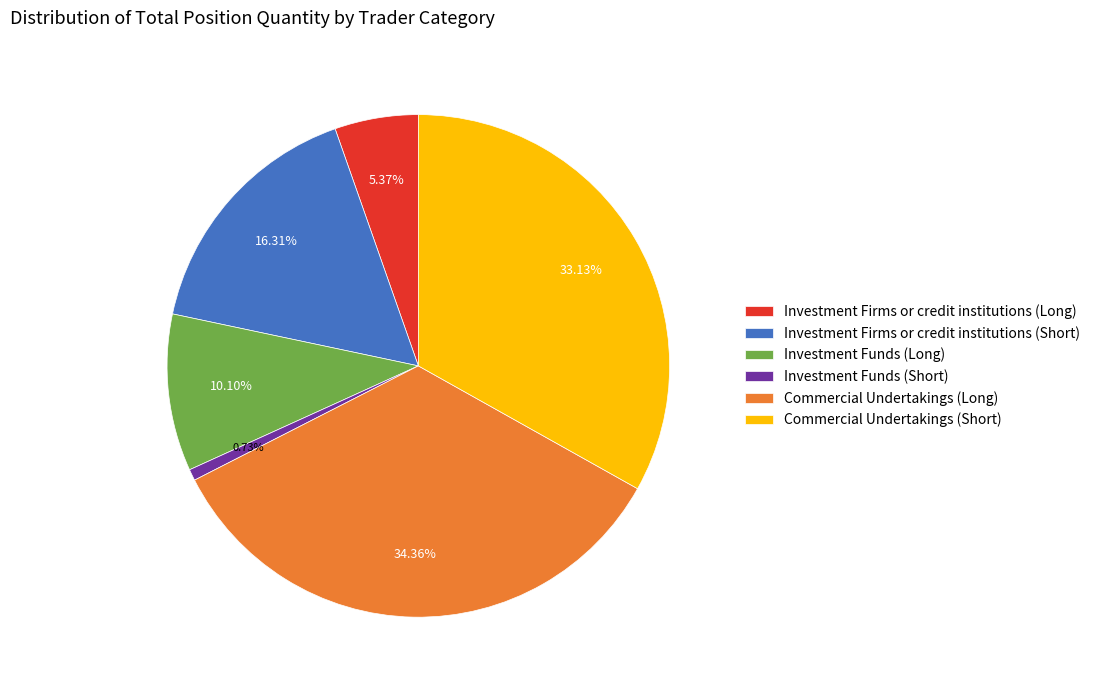

Do Investment Firms or credit institutions (Short) and Investment Firms or credit institutions (Long) together represent more than half of the pie?

No